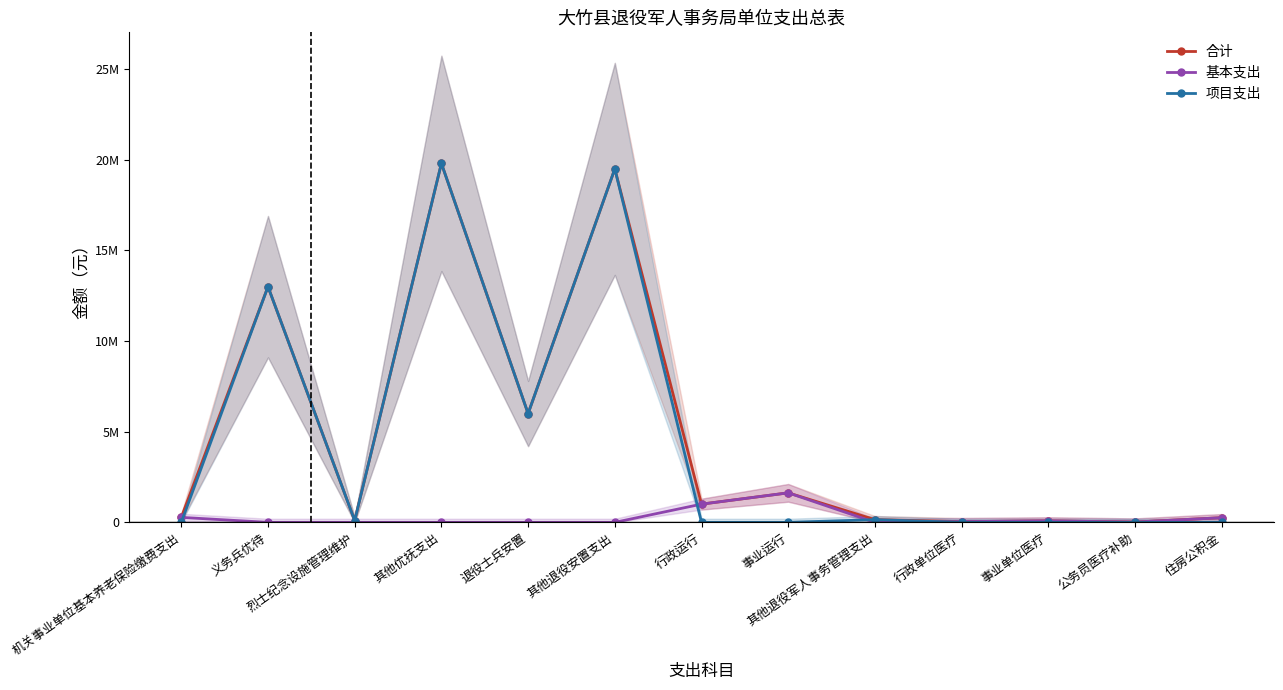

True or false: 合计 and 项目支出 intersect in this chart.

False